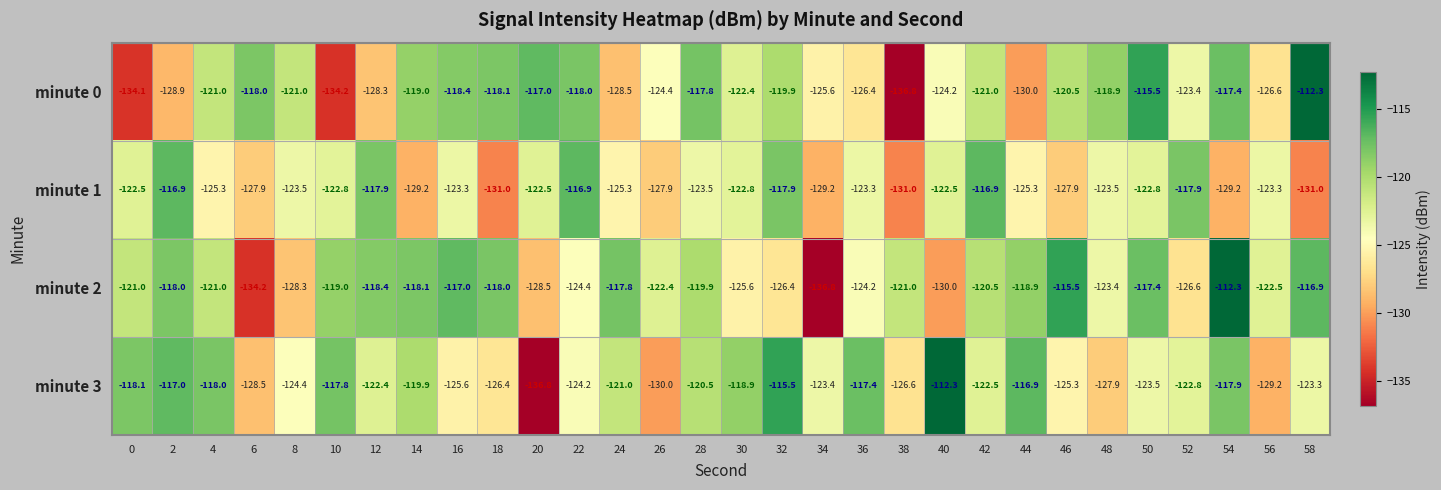

What value does the minute 1 series have at 40?

-122.5